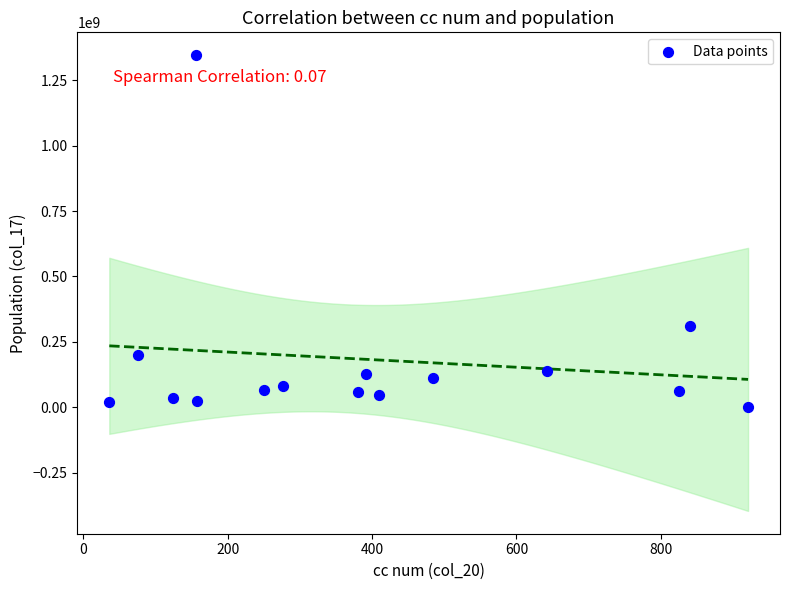

What is the range of Y values (max minus min)?

1346382791